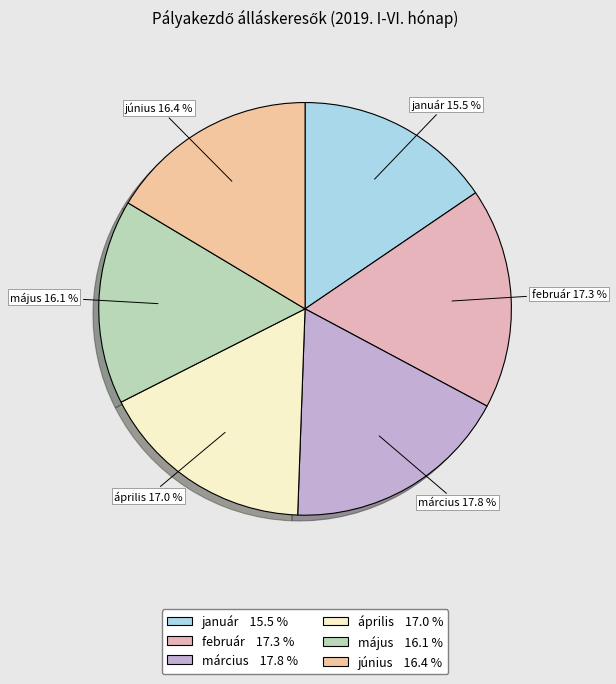

Do június and április together represent more than half of the pie?

No